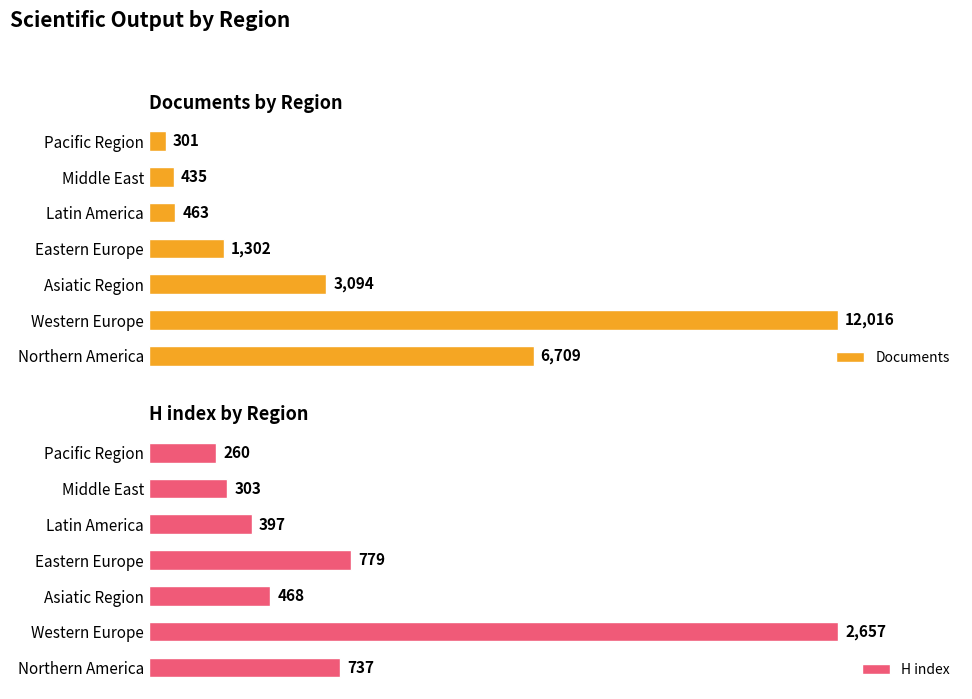

Where is H index nearest to the value 1458?

Eastern Europe